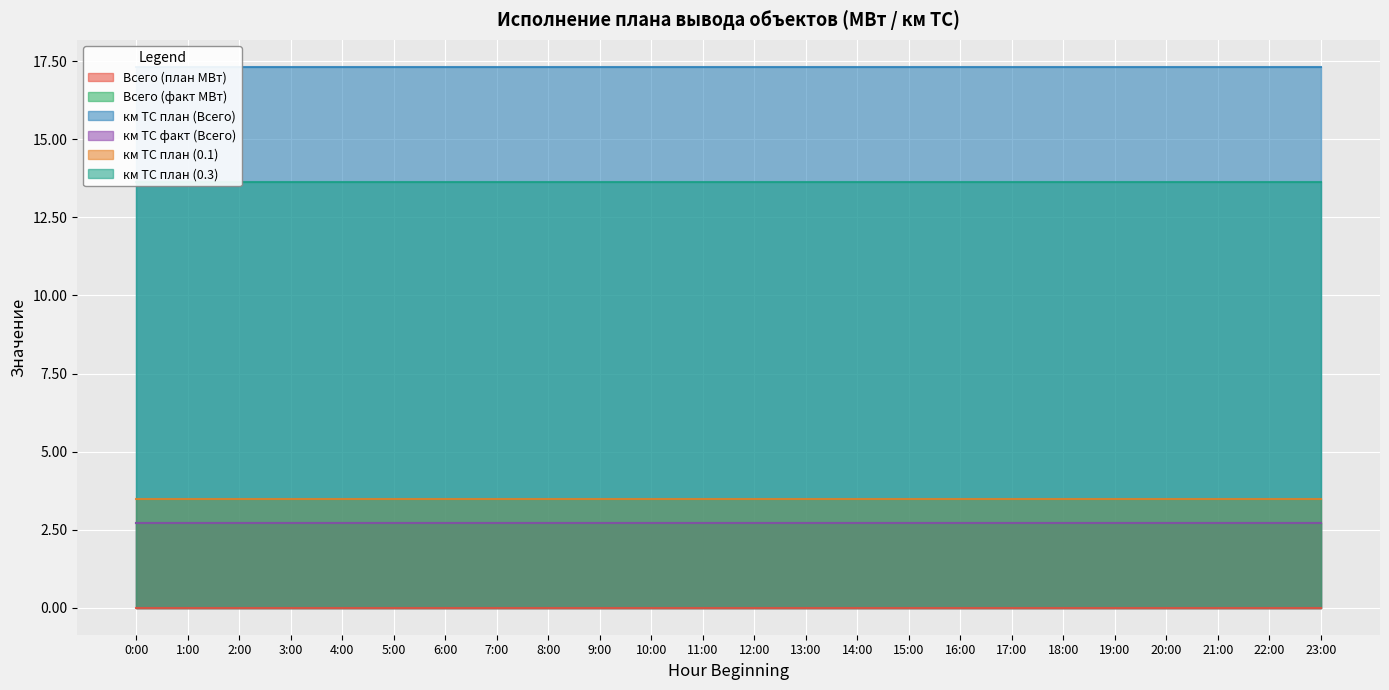

True or false: Всего (факт МВт) and км ТС план (Всего) cross at least once.

False